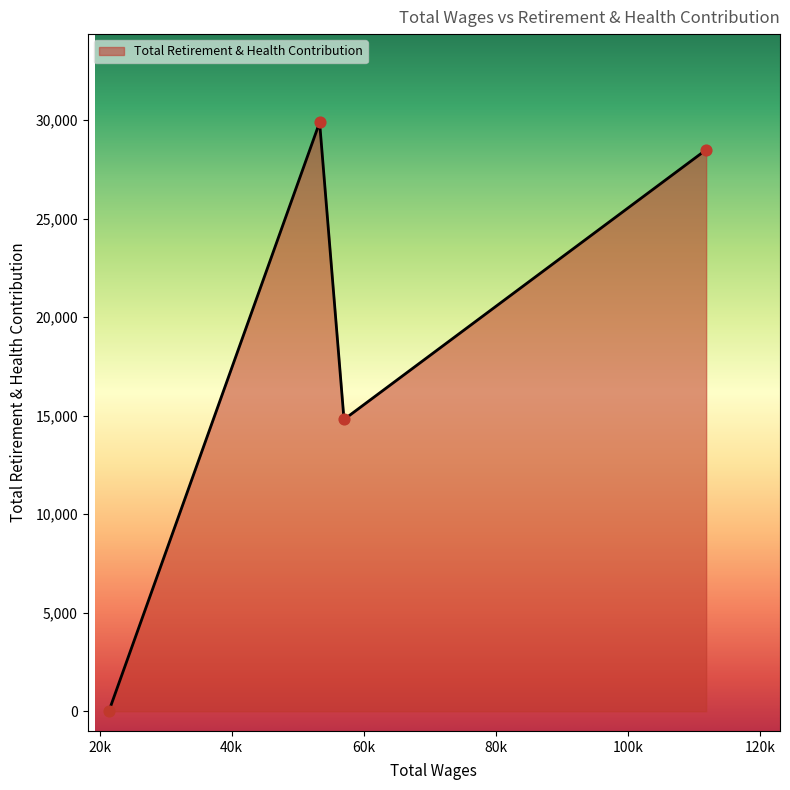

What is the sum of all values?

73174